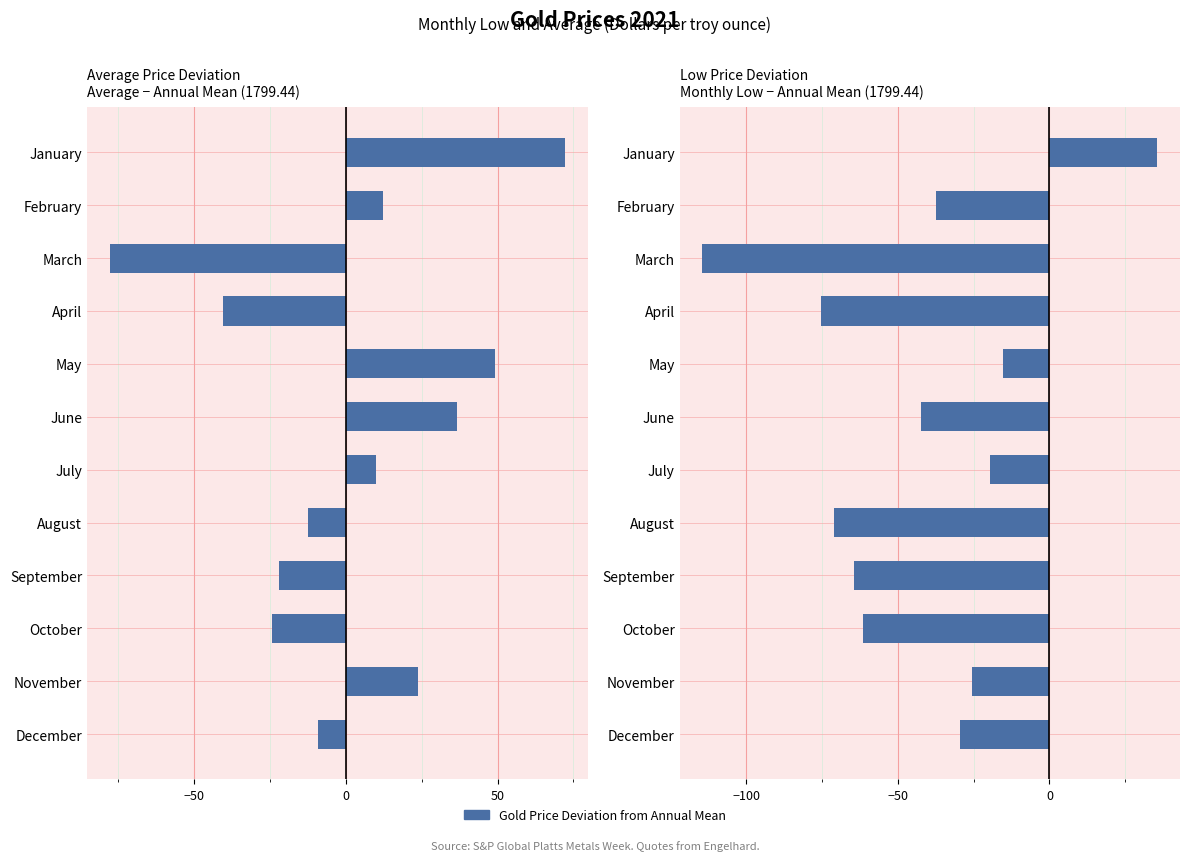

Reading left to right, extract all data points from this chart.

Average Price Deviation: 72.1	12.1	-77.7	-40.5	49.1	36.6	10.0	-12.5	-22.0	-24.3	23.9	-9.1
Low Price Deviation: 35.6	-37.4	-114.4	-75.4	-15.4	-42.4	-19.4	-70.9	-64.4	-61.4	-25.4	-29.4